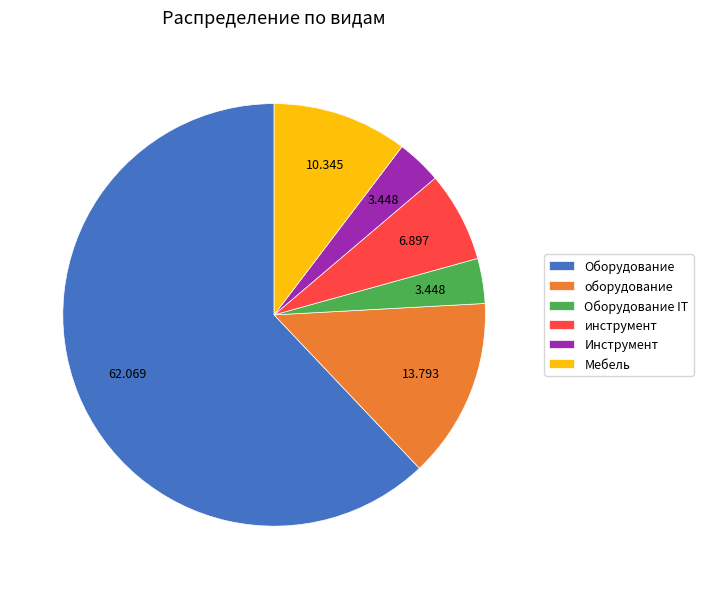

The Мебель slice represents 5% of the pie. True or false?

False